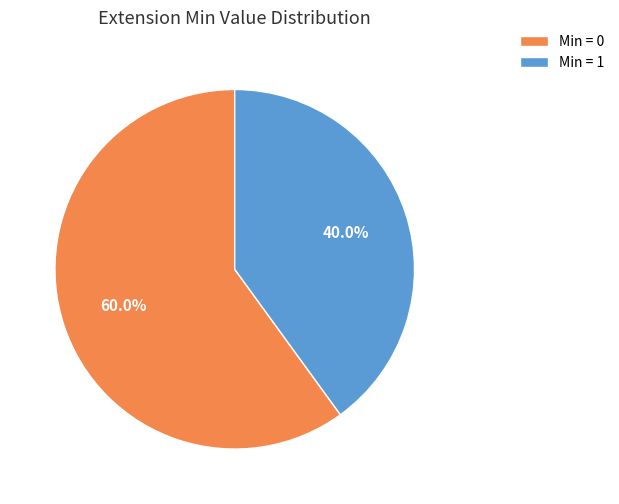

What percentage is NOT represented by Min = 1?

60.0%